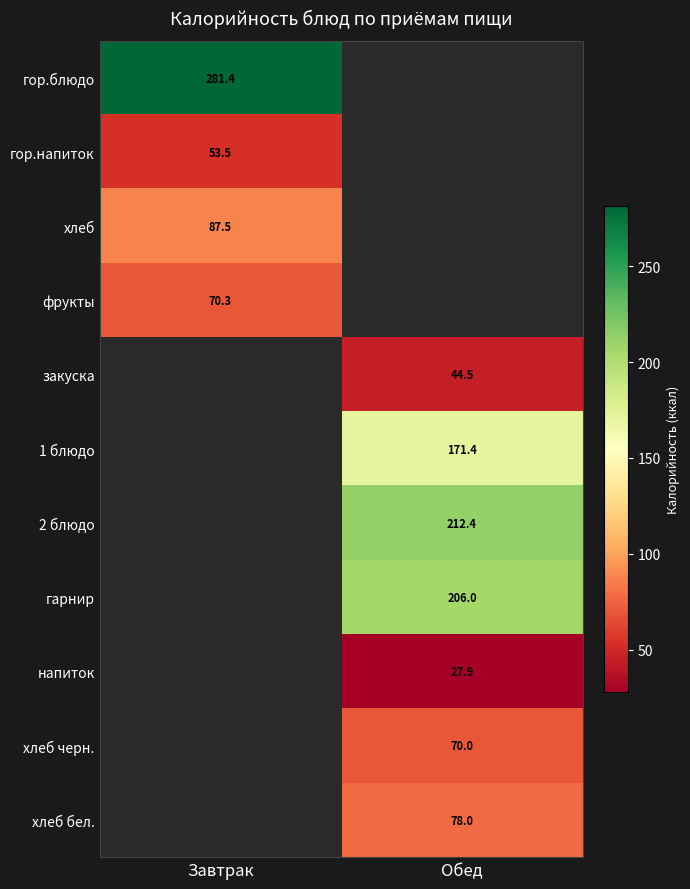

The фрукты series shows 70.3 at Завтрак. True or false?

True